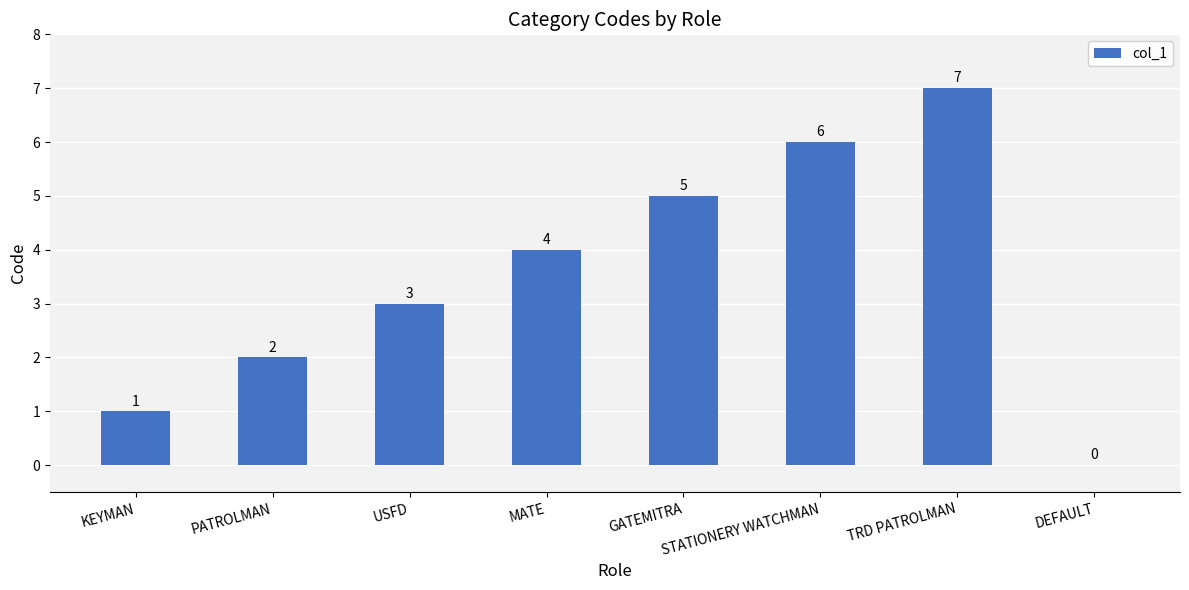

How many categories are shown in the chart?

8